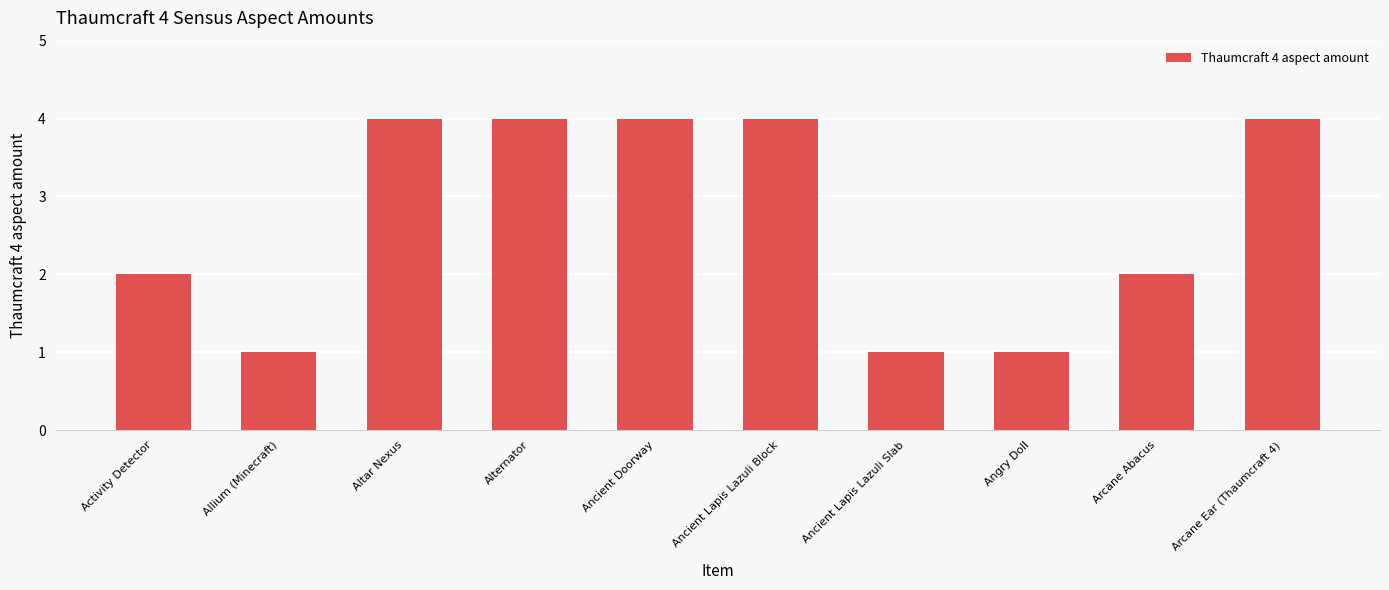

Does the chart contain any negative values?

No